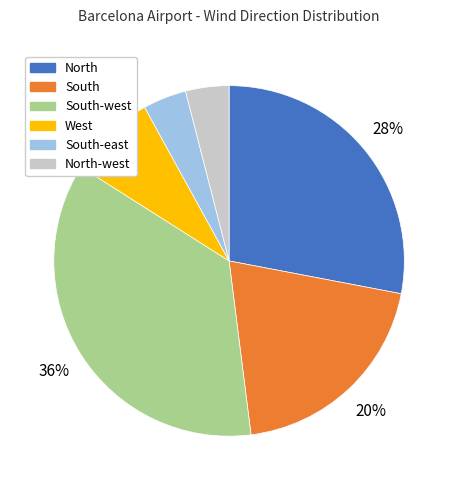

Does any single category account for the majority?

No